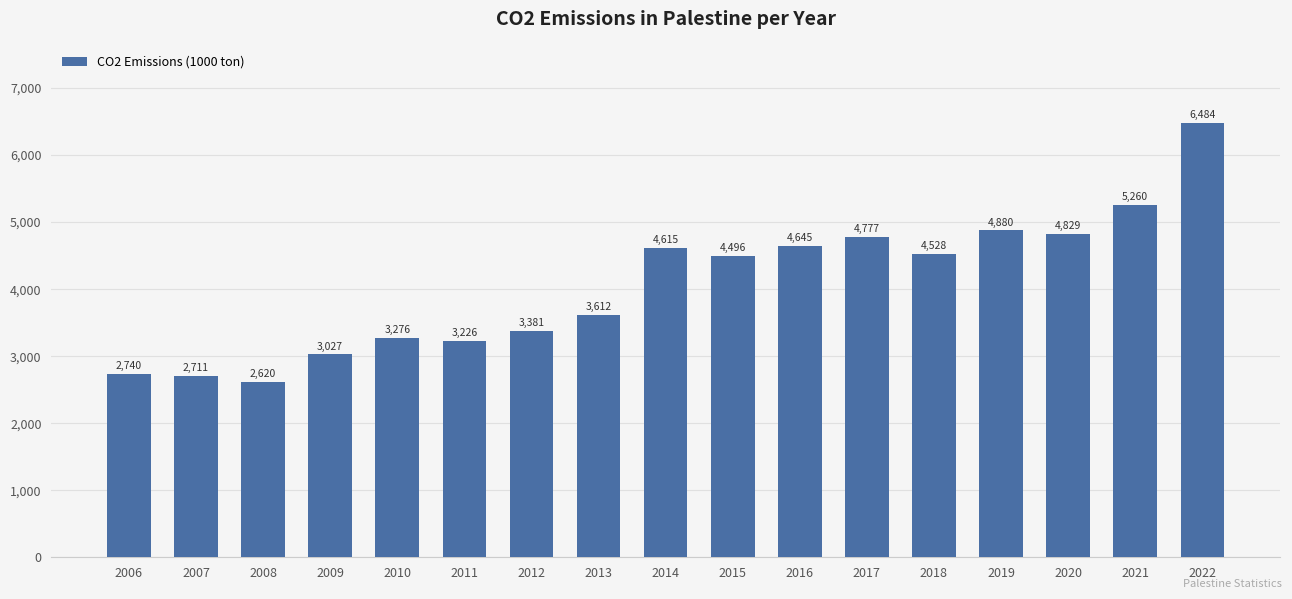

List the labels in order of value, largest first.

2022, 2021, 2019, 2020, 2017, 2016, 2014, 2018, 2015, 2013, 2012, 2010, 2011, 2009, 2006, 2007, 2008